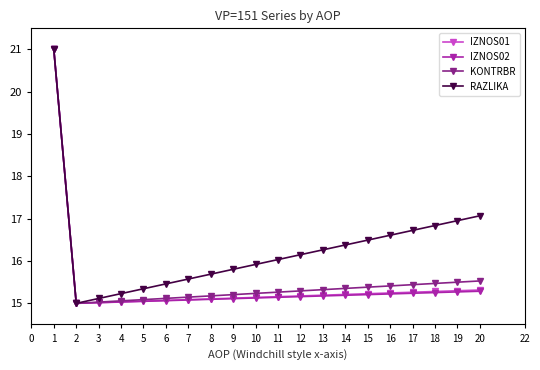

Between 9 and 16, which series saw the biggest shift?

RAZLIKA